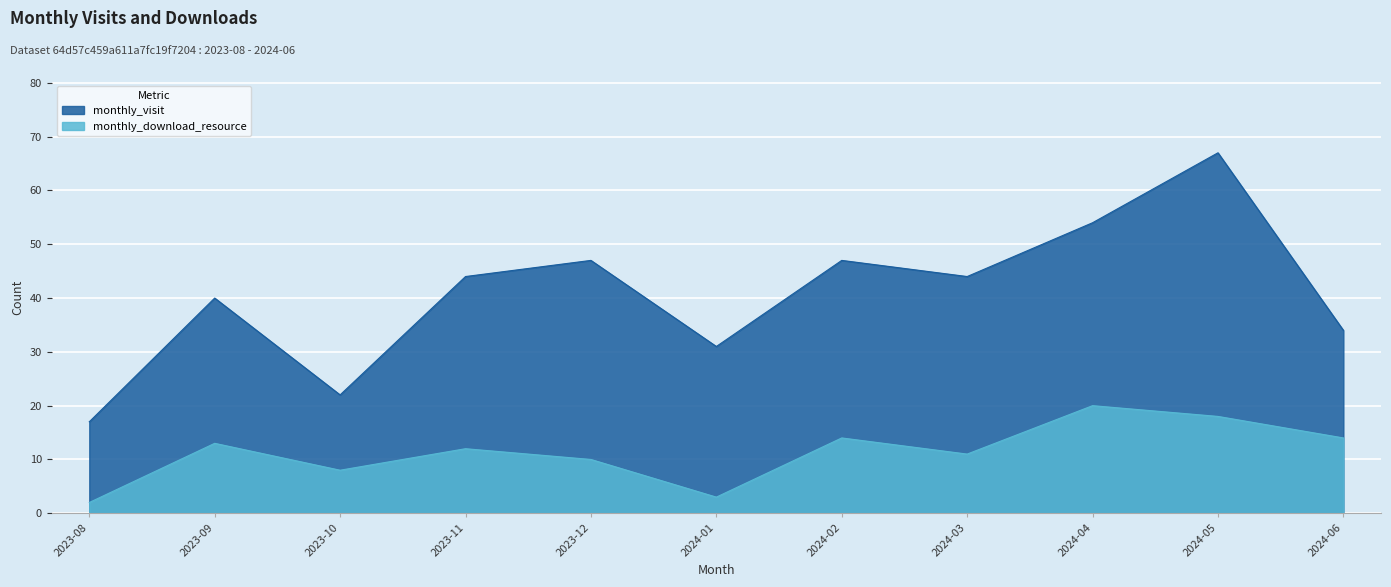

True or false: the data shows 8 at 2024-02.

False